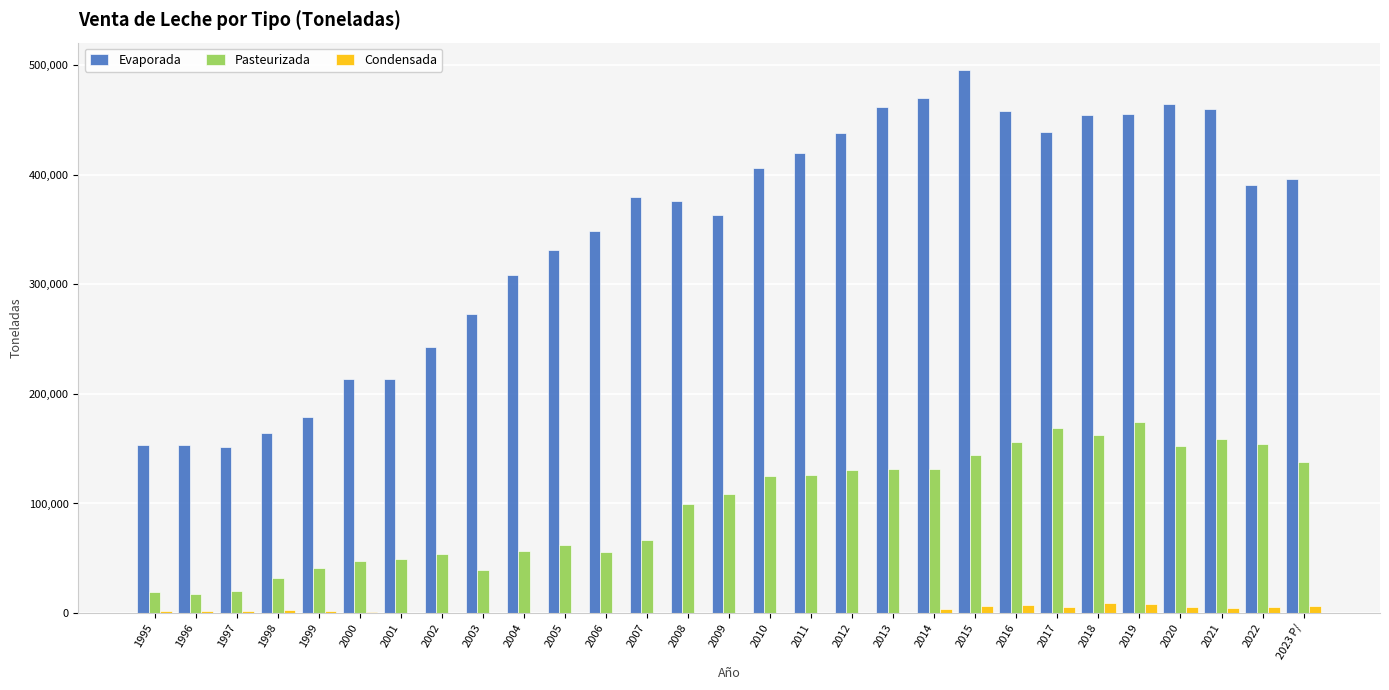

What is the highest value of the Evaporada series?

495937